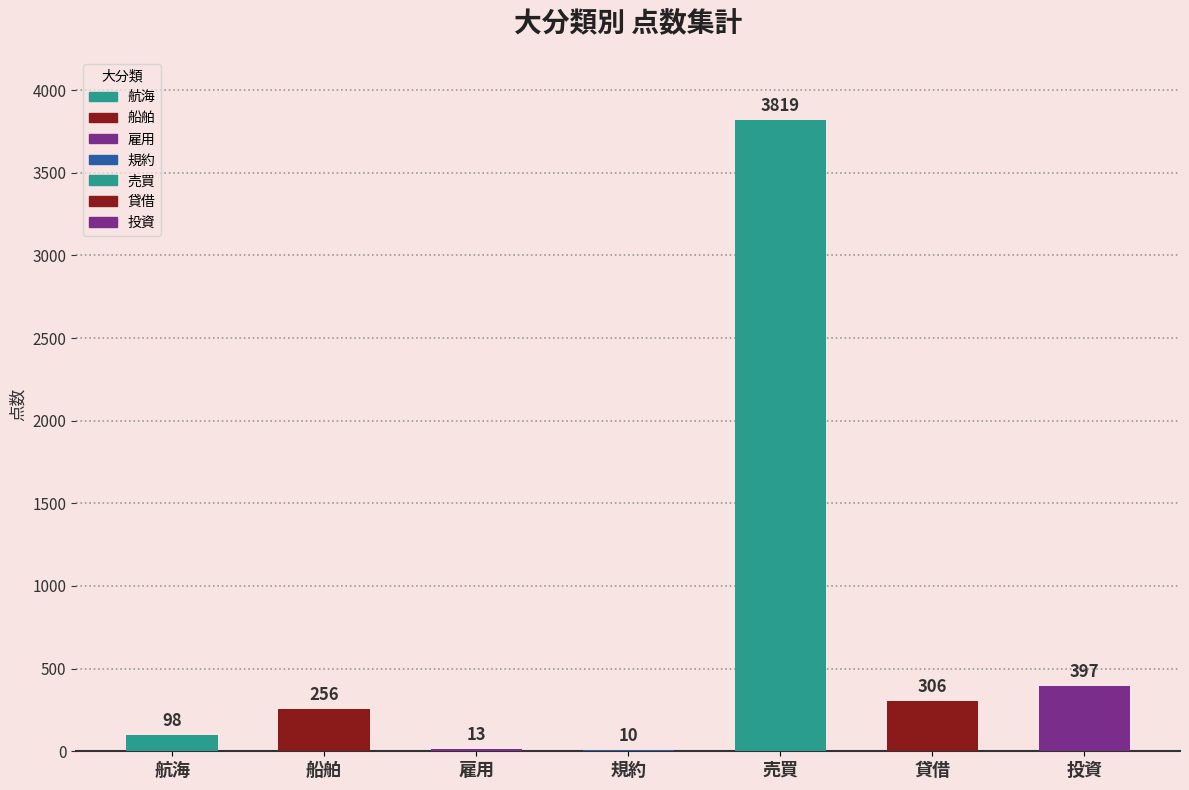

What is the ratio of the value at 雇用 to the value at 航海?

0.1